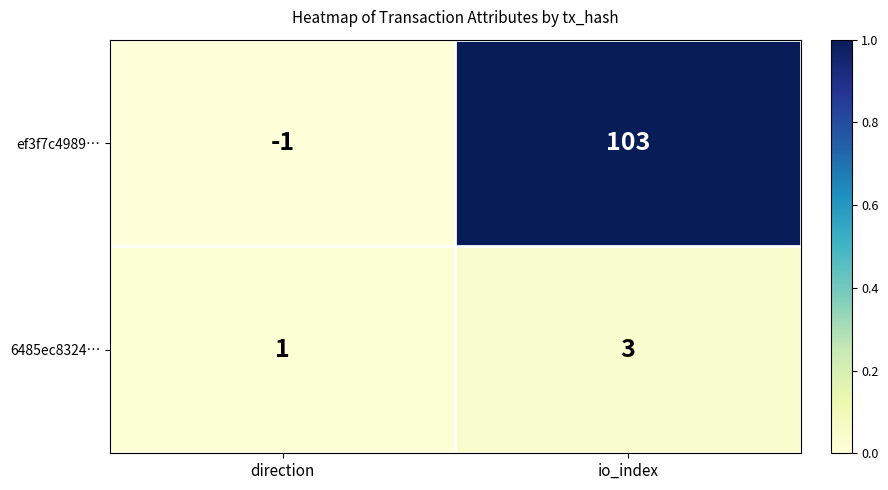

At how many categories does at least one series exceed 0?

2